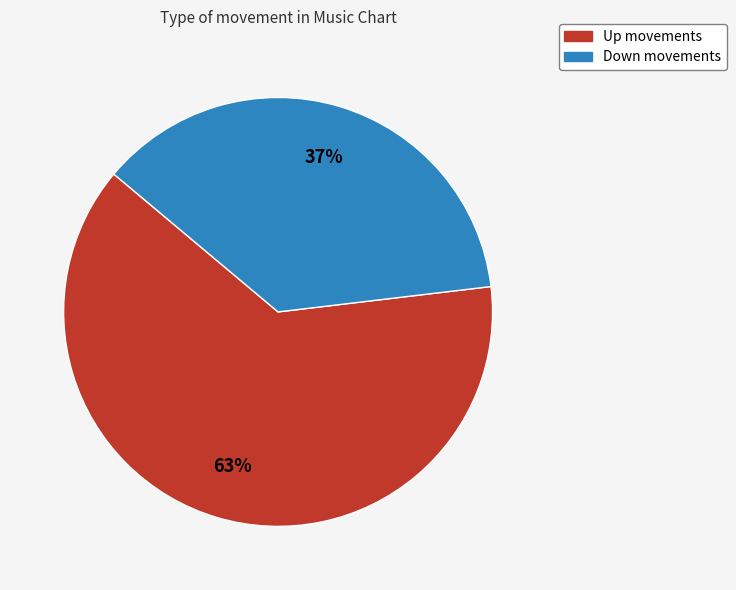

To the nearest percent, what is the average slice percentage?

50%